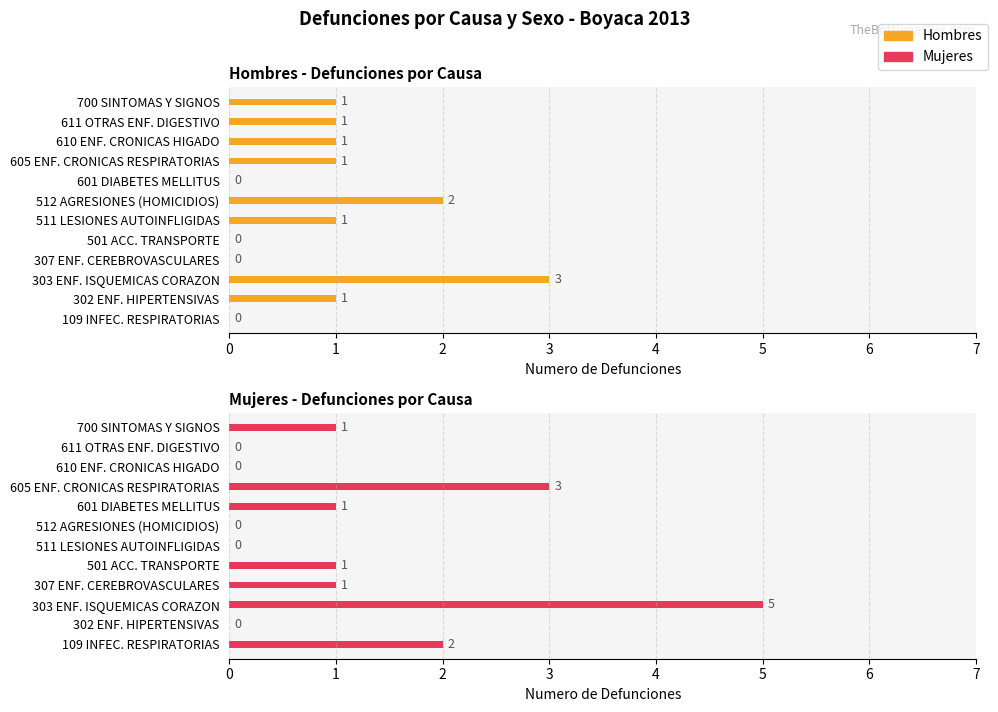

What is the sum of all Hombres values?

11